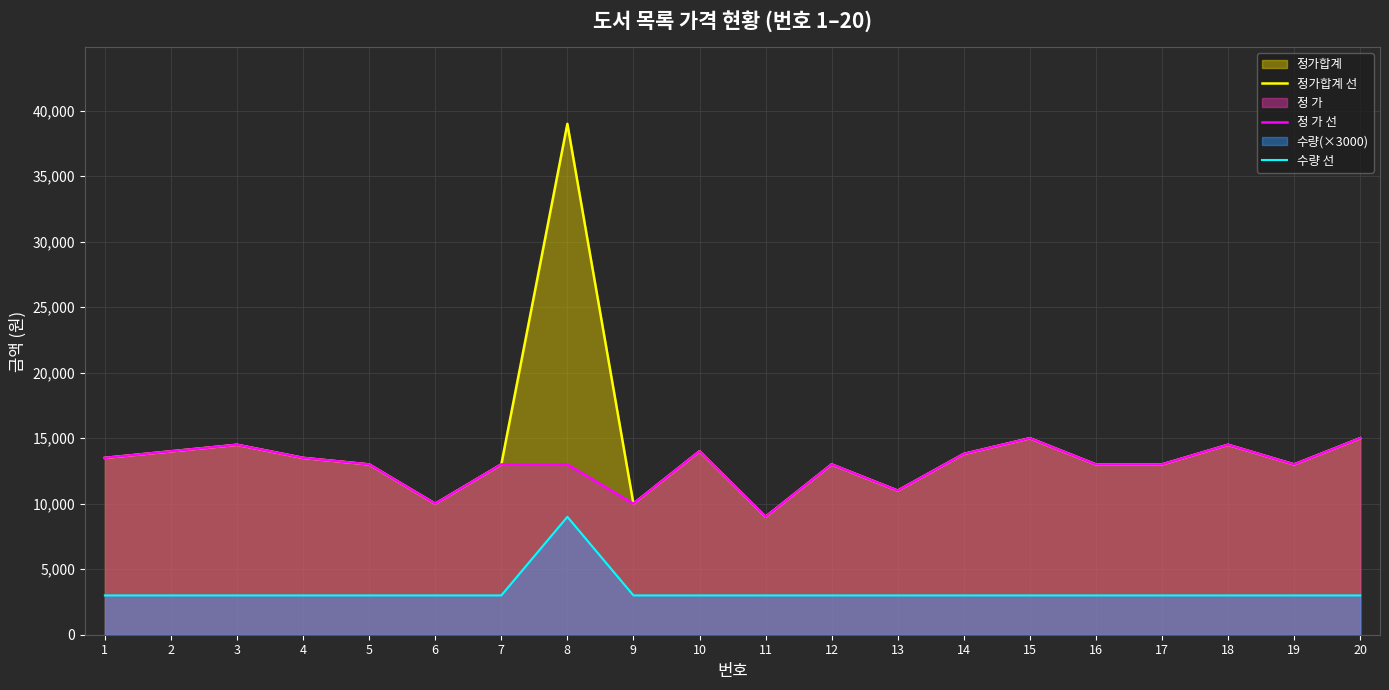

What is the value of the 정 가 선 point at the 8th from the left?

13000